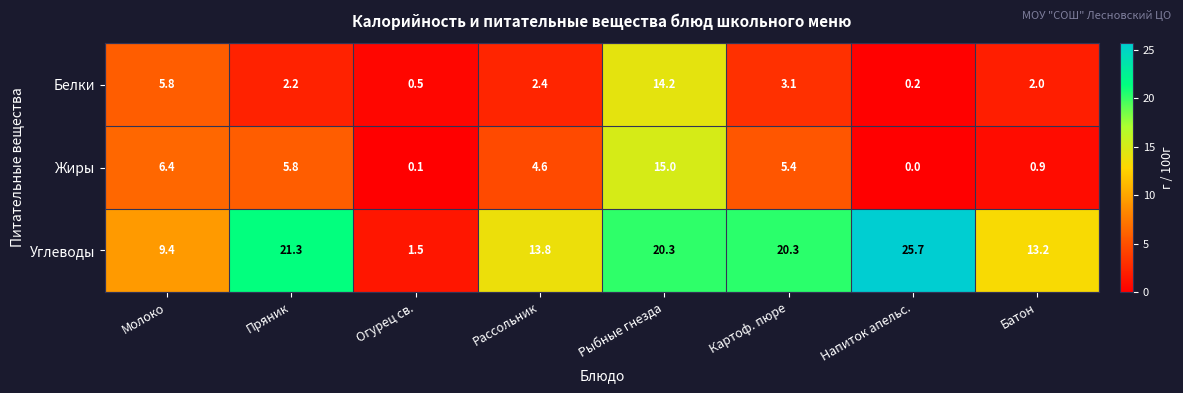

Which series has the largest total across all categories?

Углеводы